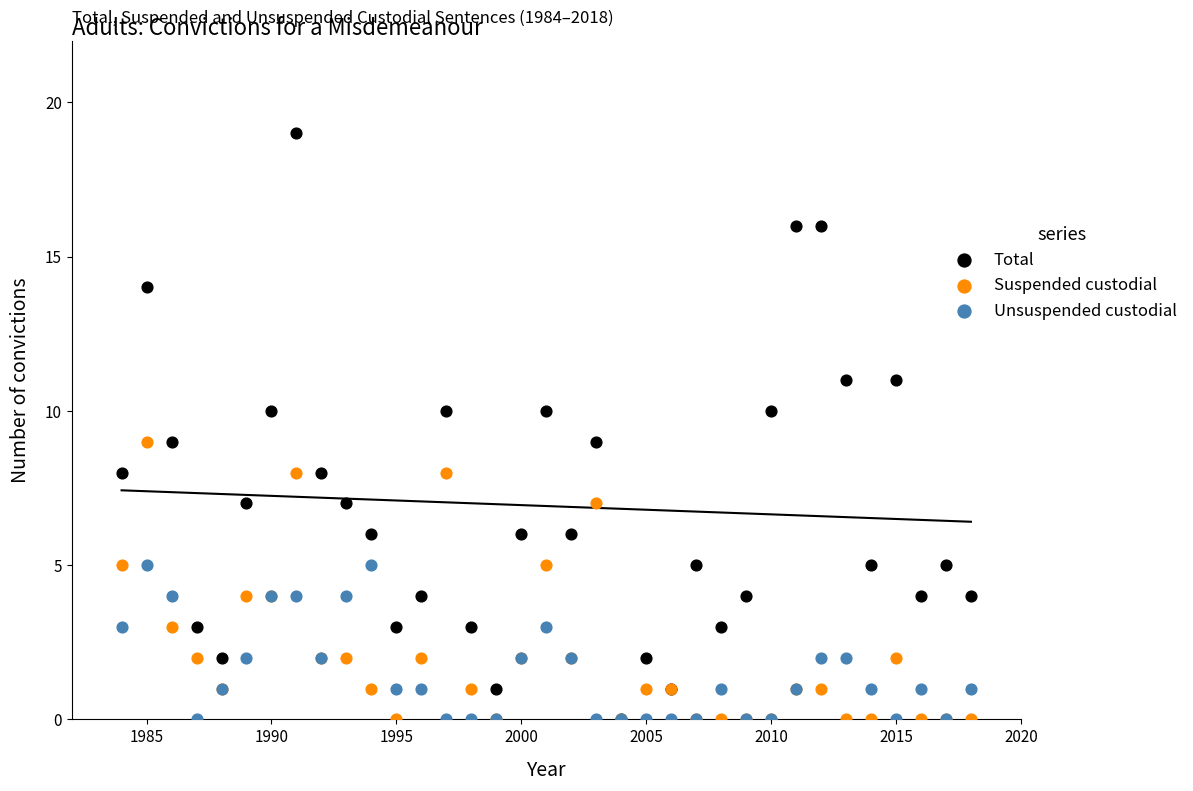

What are all the series names shown in the legend?

Total, Suspended custodial, Unsuspended custodial